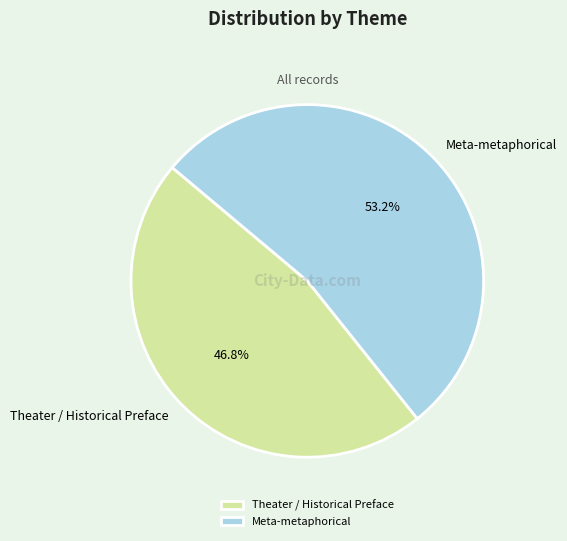

Which slice is the largest?

Meta-metaphorical